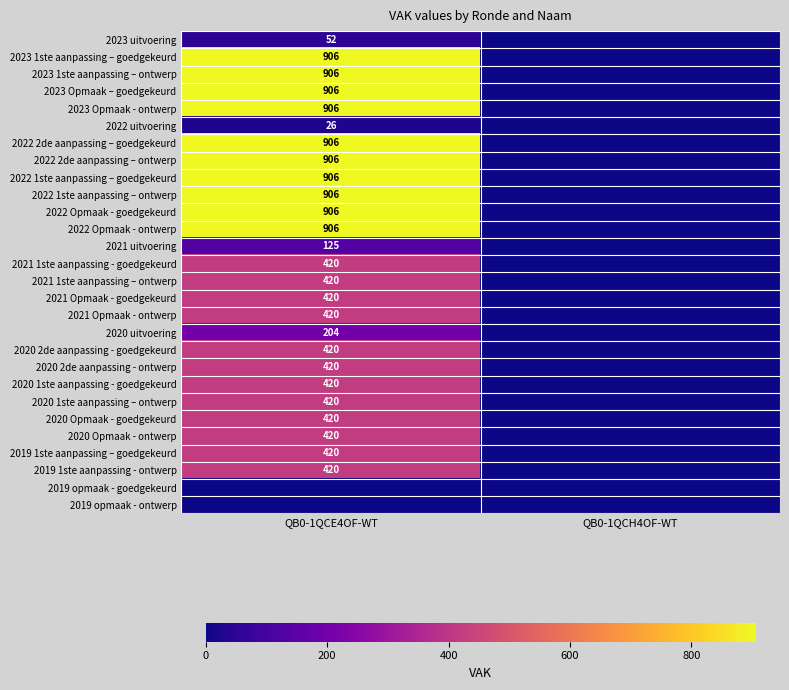

What is the maximum value shown in the chart?

906